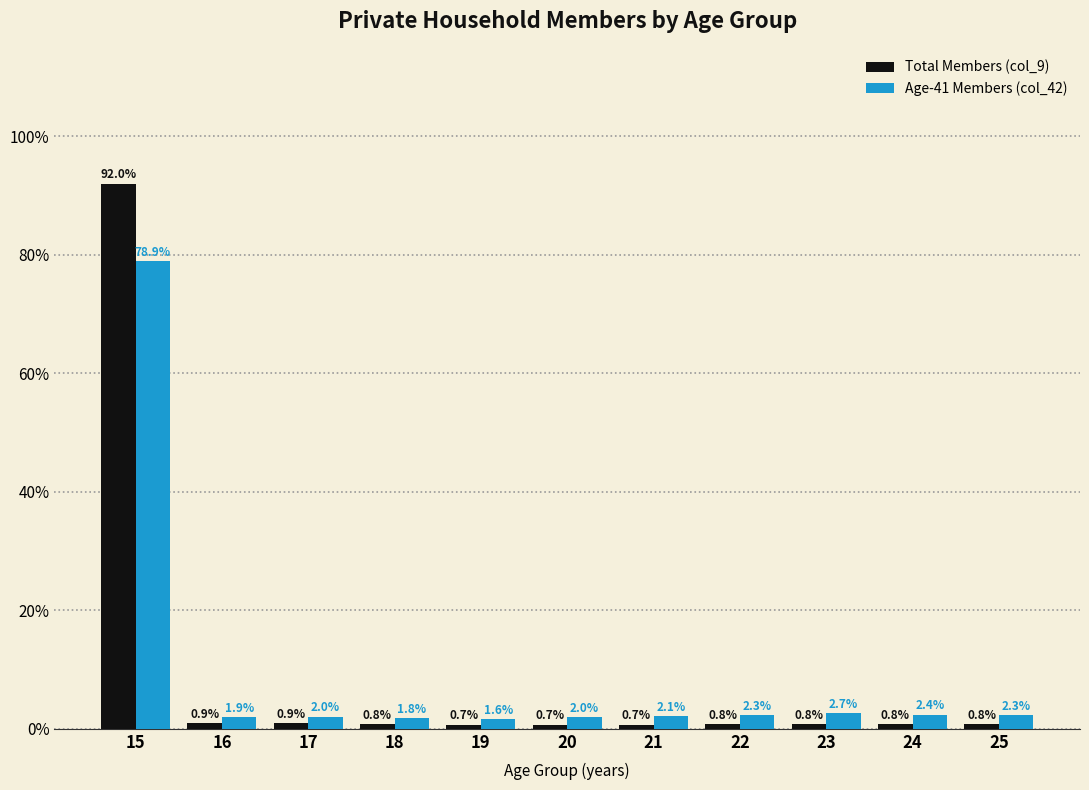

What is the smallest value displayed?

0.7